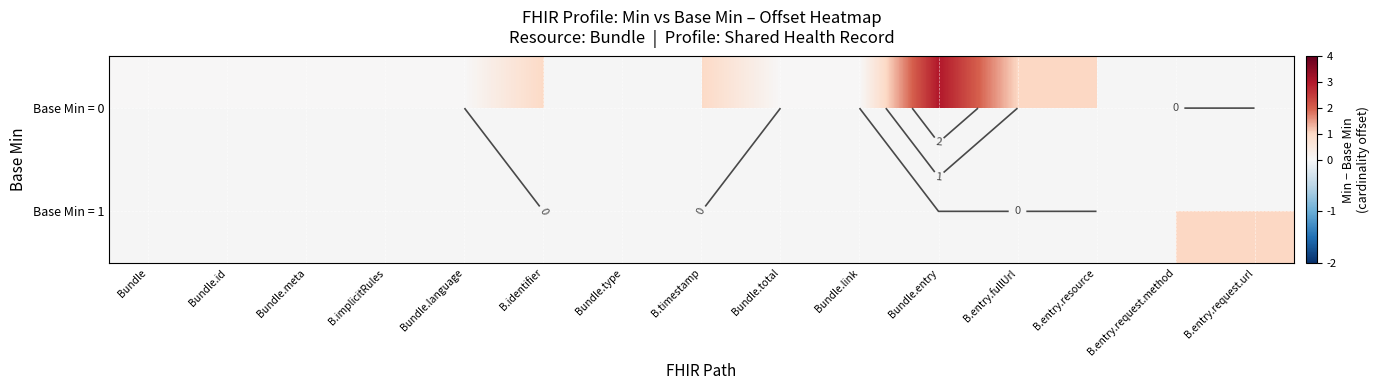

What is the sum of the Base Min = 0 values at Bundle.entry and B.entry.fullUrl?

4.0